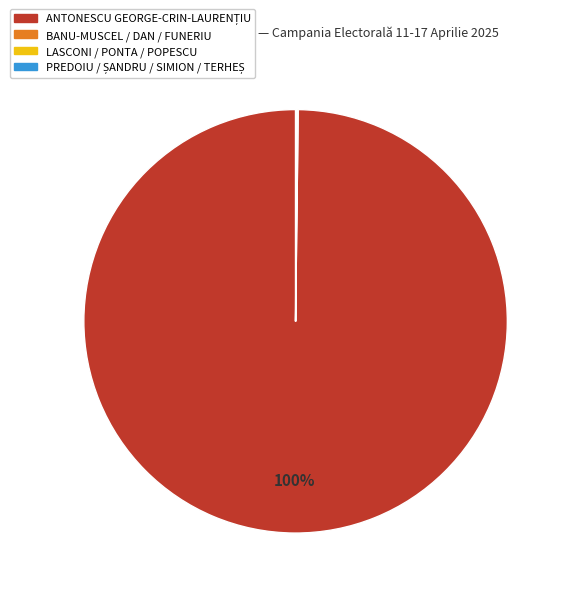

Is there any slice that represents more than half of the pie?

Yes